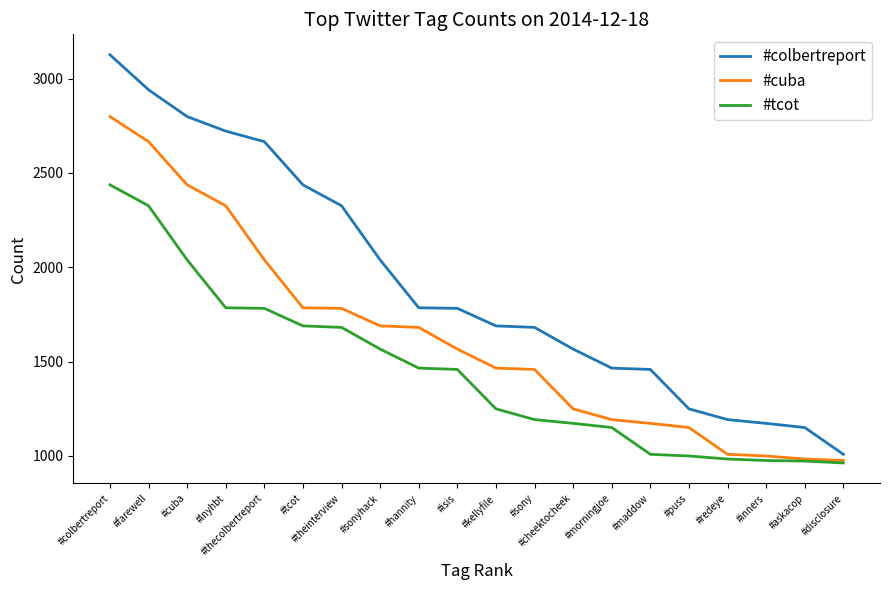

What position from the right is #sonyhack?

13